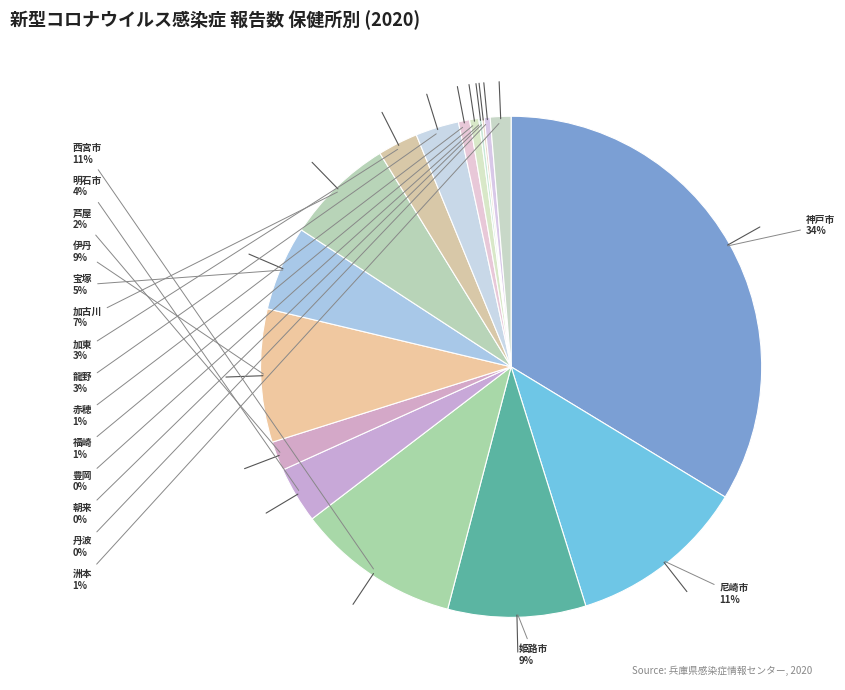

To the nearest percent, what is the difference between the 芦屋 and 明石市 slice percentages?

2%